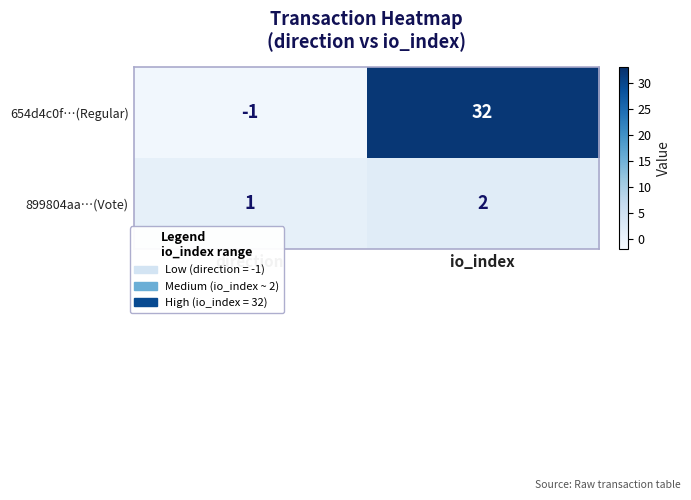

Which series changed the most between direction and io_index?

654d4c0f…(Regular)